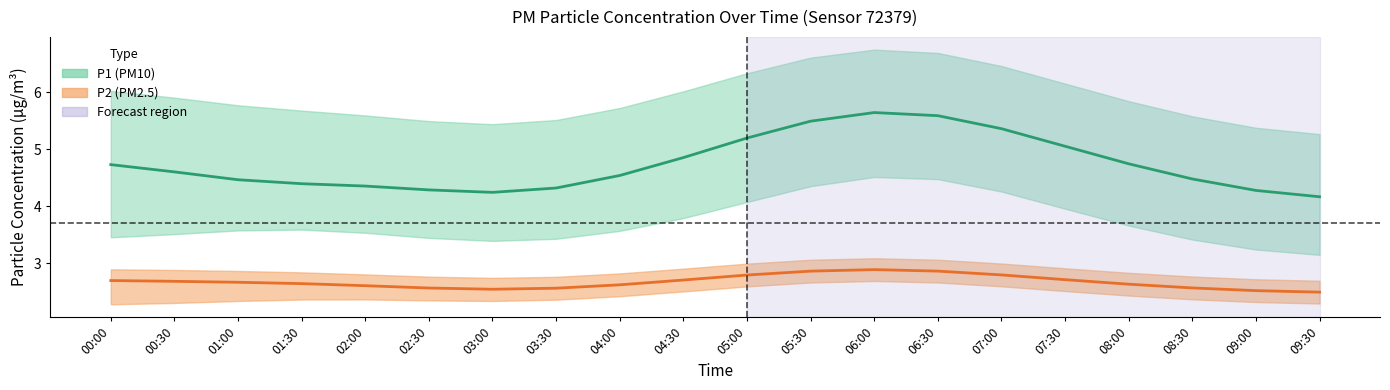

Reading right to left, list all the values displayed in this chart.

P1 center: 4.2	4.3	4.5	4.7	5.1	5.4	5.6	5.6	5.5	5.2	4.9	4.5	4.3	4.2	4.3	4.4	4.4	4.5	4.6	4.7
P2 center: 2.5	2.5	2.6	2.6	2.7	2.8	2.9	2.9	2.9	2.8	2.7	2.6	2.6	2.5	2.6	2.6	2.6	2.7	2.7	2.7